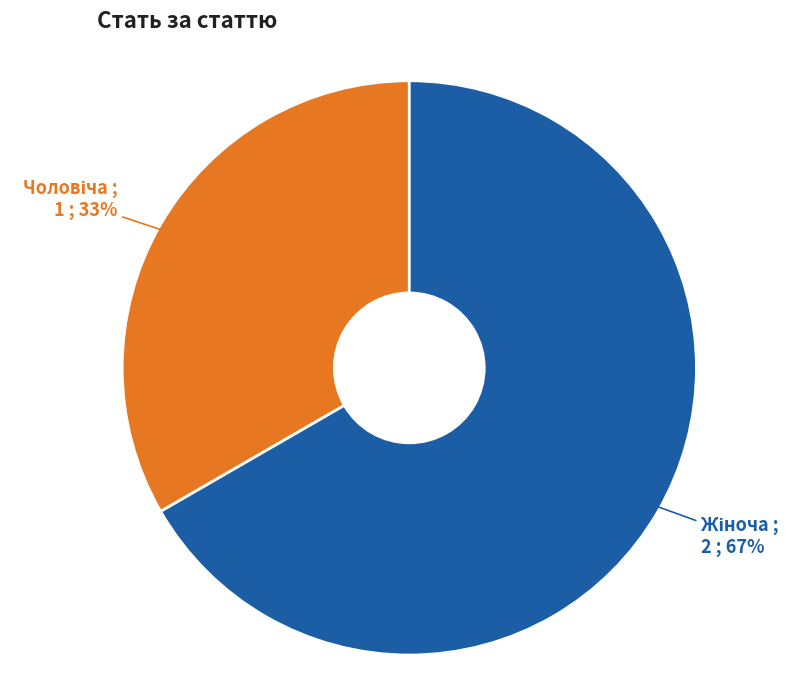

Does any single category account for the majority?

Yes